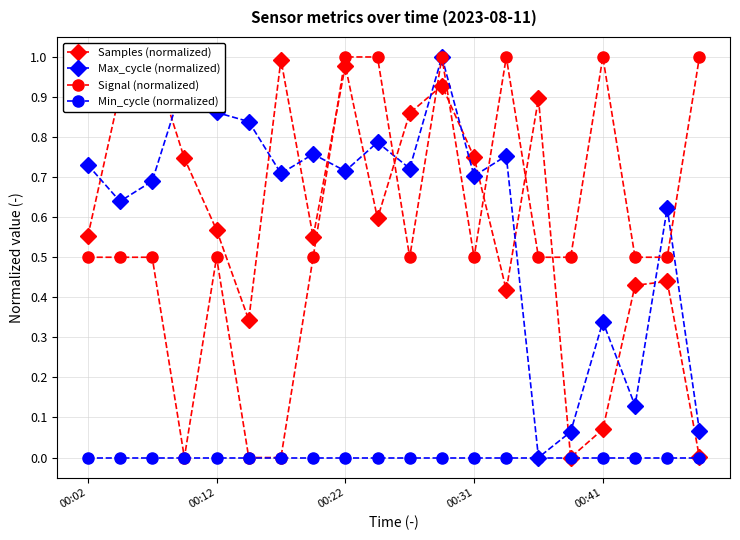

True or false: Max_cycle (normalized) has more than 0 points higher than both neighbors.

True